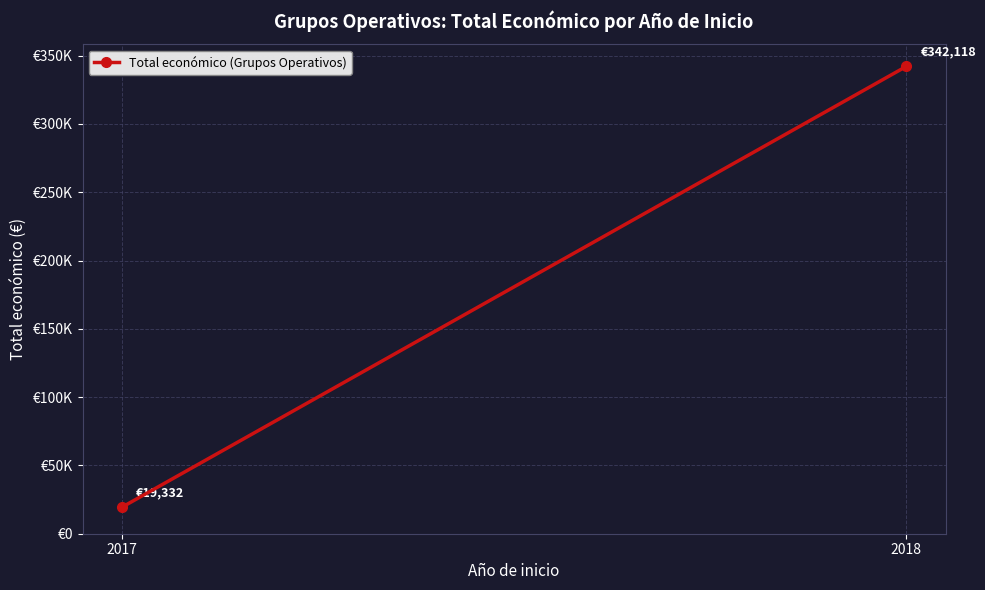

Rank the categories by value from highest to lowest.

2018, 2017